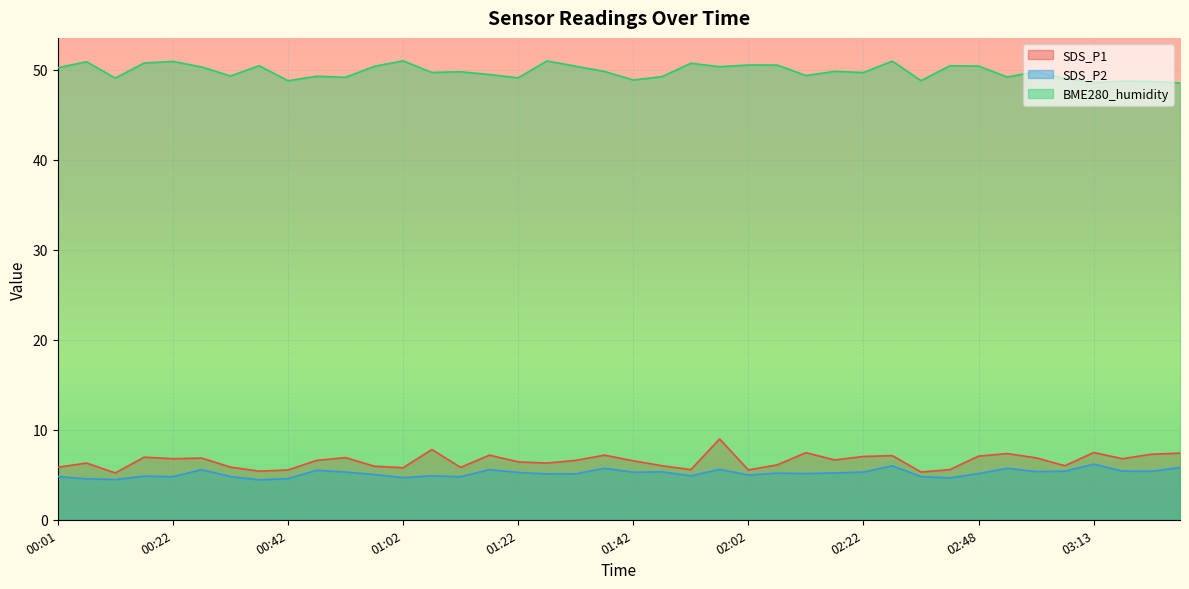

Reading left to right, extract all data points from this chart.

SDS_P1: 5.8	6.3	5.2	7.0	6.8	6.8	5.8	5.4	5.5	6.6	6.9	6.0	5.8	7.8	5.8	7.2	6.4	6.3	6.6	7.2	6.5	6.0	5.6	9.0	5.5	6.1	7.5	6.7	7.0	7.1	5.3	5.6	7.1	7.3	6.9	6.0	7.5	6.8	7.3	7.4
SDS_P2: 4.8	4.5	4.5	4.8	4.8	5.6	4.8	4.4	4.6	5.5	5.3	5.0	4.7	4.9	4.8	5.6	5.2	5.1	5.1	5.7	5.3	5.3	4.9	5.6	5.0	5.2	5.1	5.2	5.3	6.0	4.8	4.7	5.1	5.7	5.3	5.4	6.2	5.4	5.4	5.8
BME280_humidity: 50.2	50.9	49.0	50.7	50.9	50.3	49.3	50.4	48.8	49.3	49.1	50.4	51.0	49.7	49.8	49.5	49.1	51.0	50.4	49.8	48.8	49.2	50.7	50.3	50.5	50.5	49.3	49.8	49.7	50.9	48.8	50.4	50.4	49.2	49.8	49.0	48.5	48.7	48.7	48.5